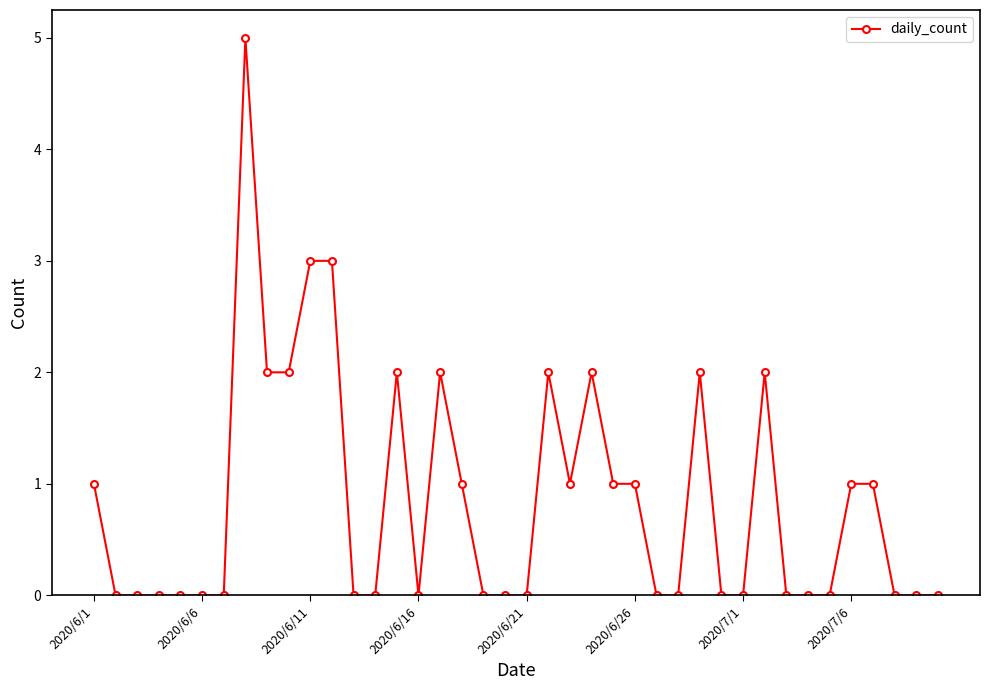

What is the difference between the maximum and minimum values?

5